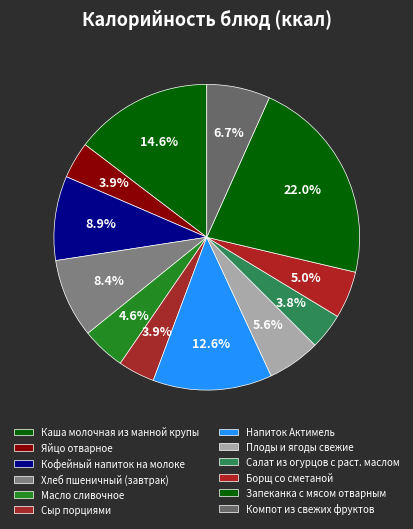

True or false: Яйцо отварное accounts for 9% of the total.

False